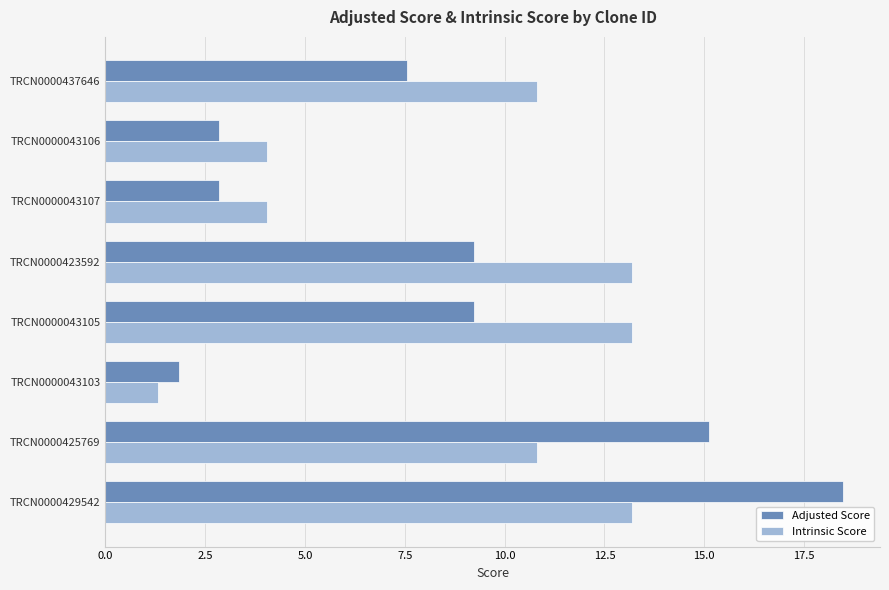

How many series are shown in this chart?

2